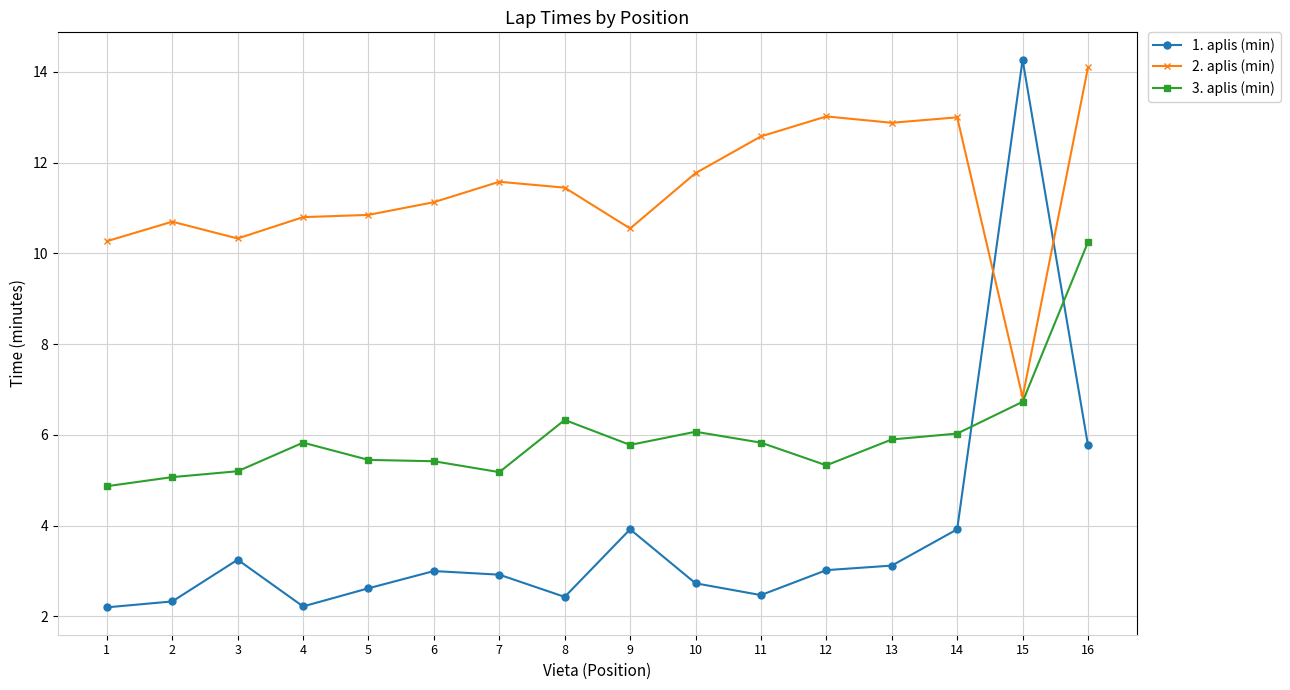

What is the minimum value for 1. aplis (min)?

2.2